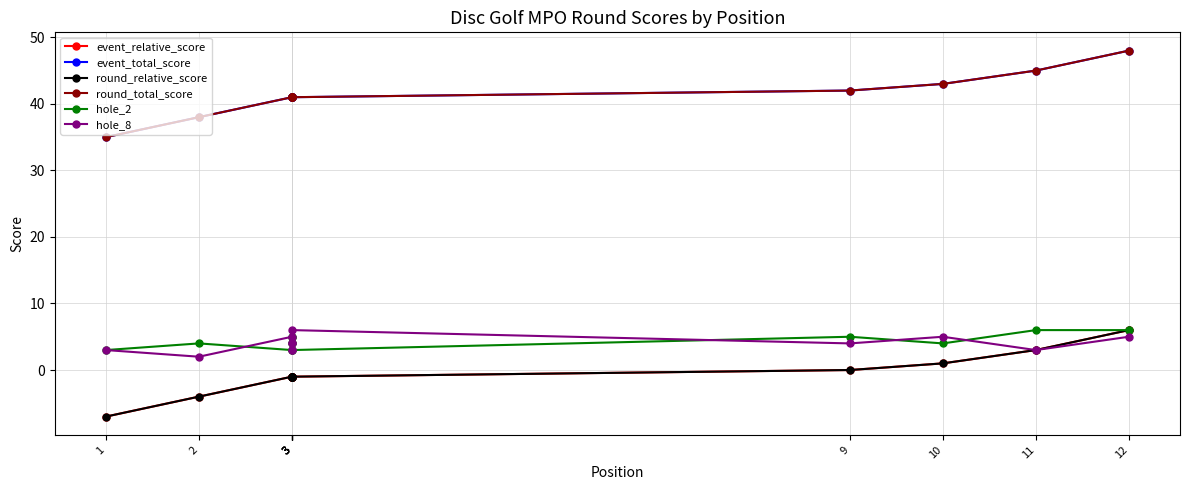

What are all the series names shown in the legend?

event_relative_score, event_total_score, round_relative_score, round_total_score, hole_2, hole_8